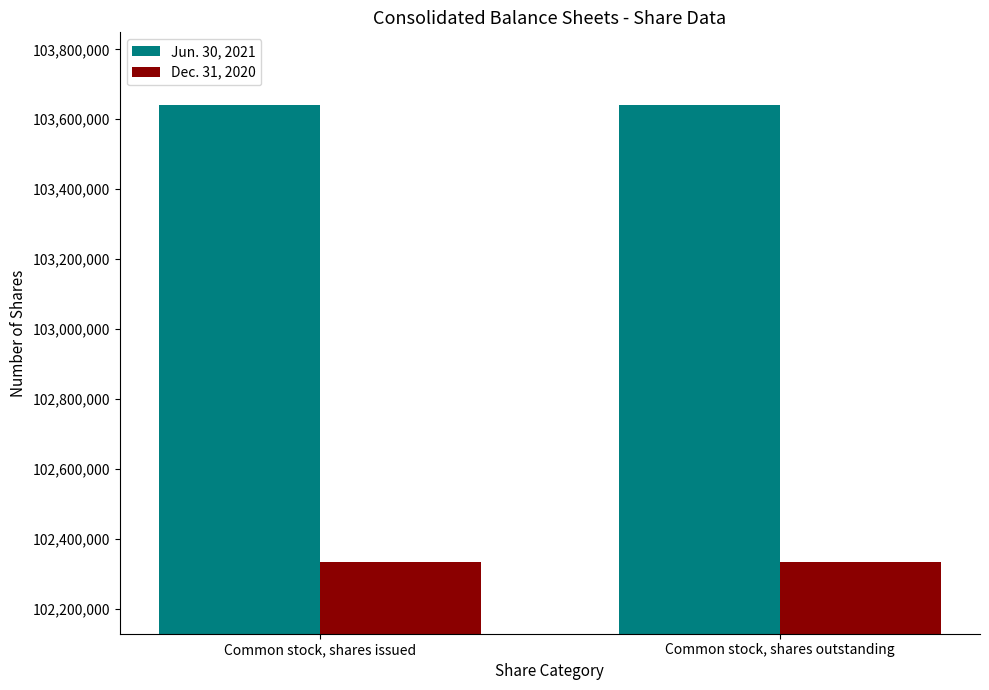

How many bars are there in each group?

2